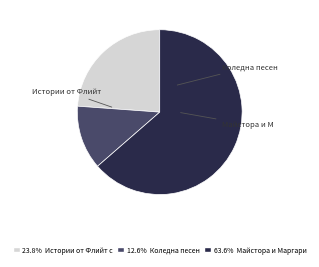

Does any single category account for the majority?

Yes